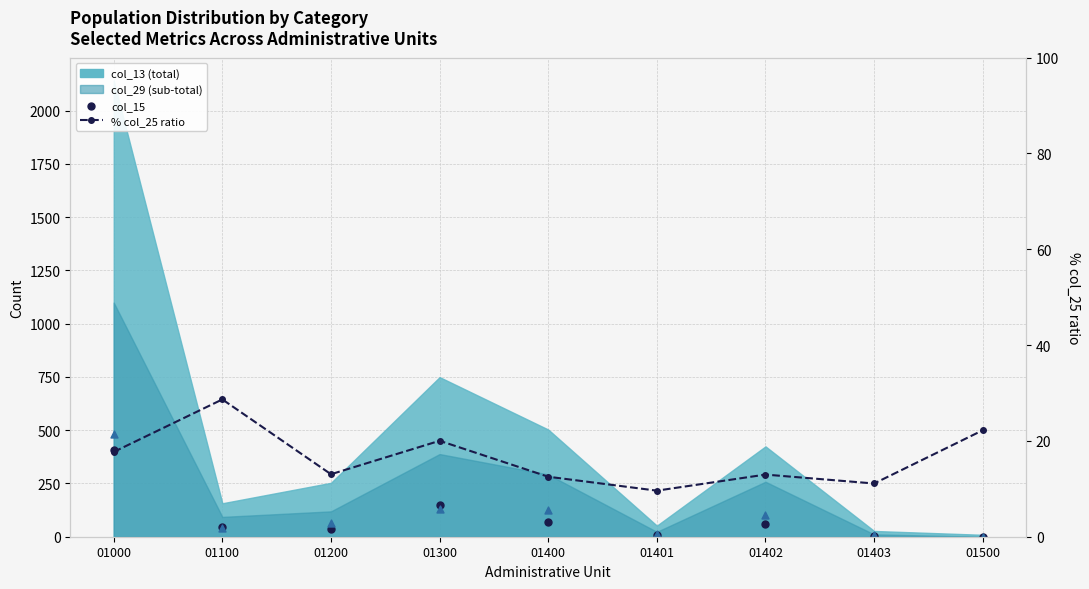

Which series contains the lowest Y value?

col_15